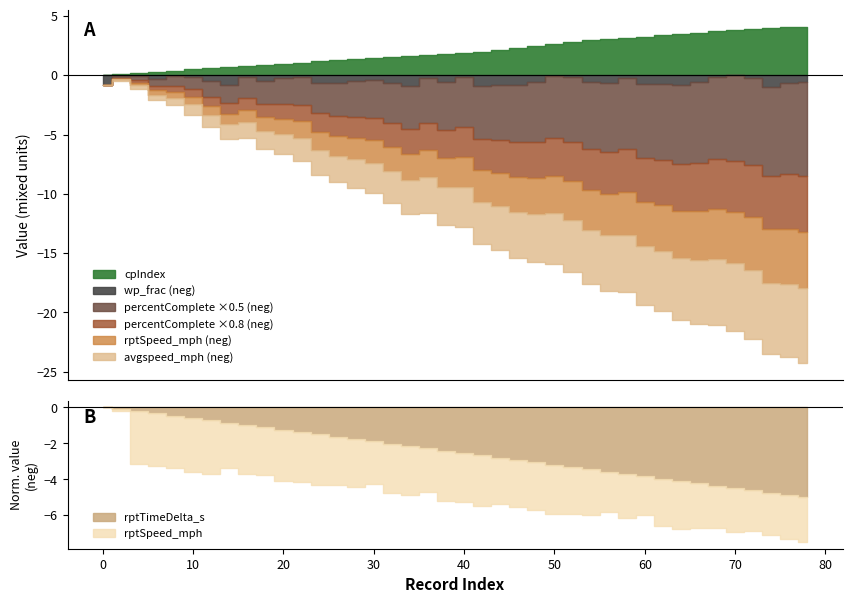

How many times do wp_frac and rptTimeDelta_s cross each other?

1